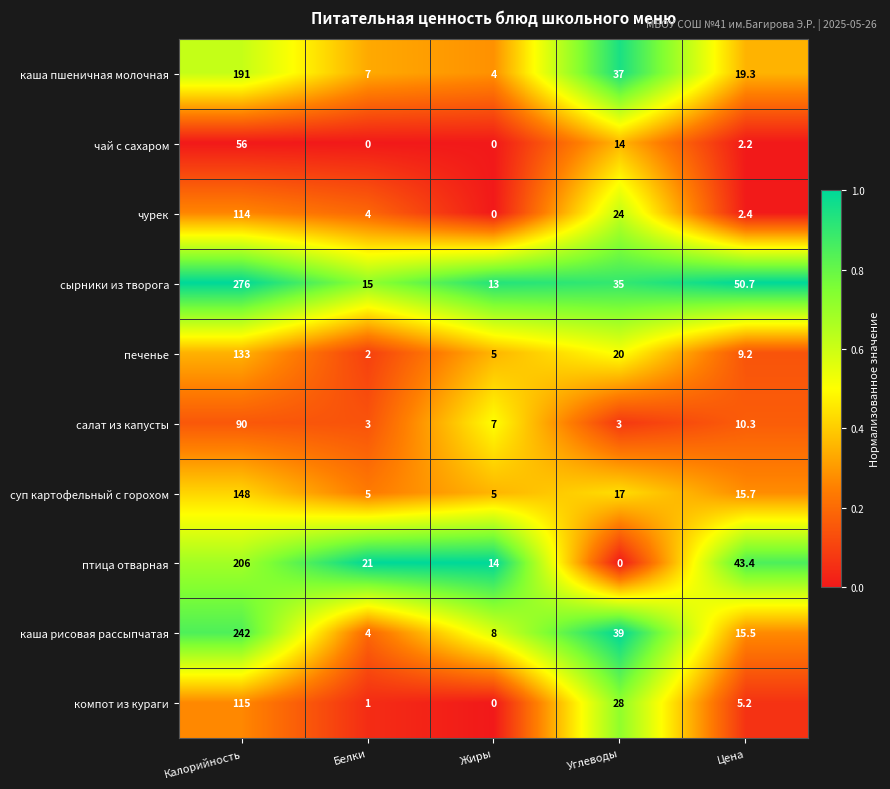

What is the difference between the суп картофельный с горохом values at Углеводы and Цена?

1.3